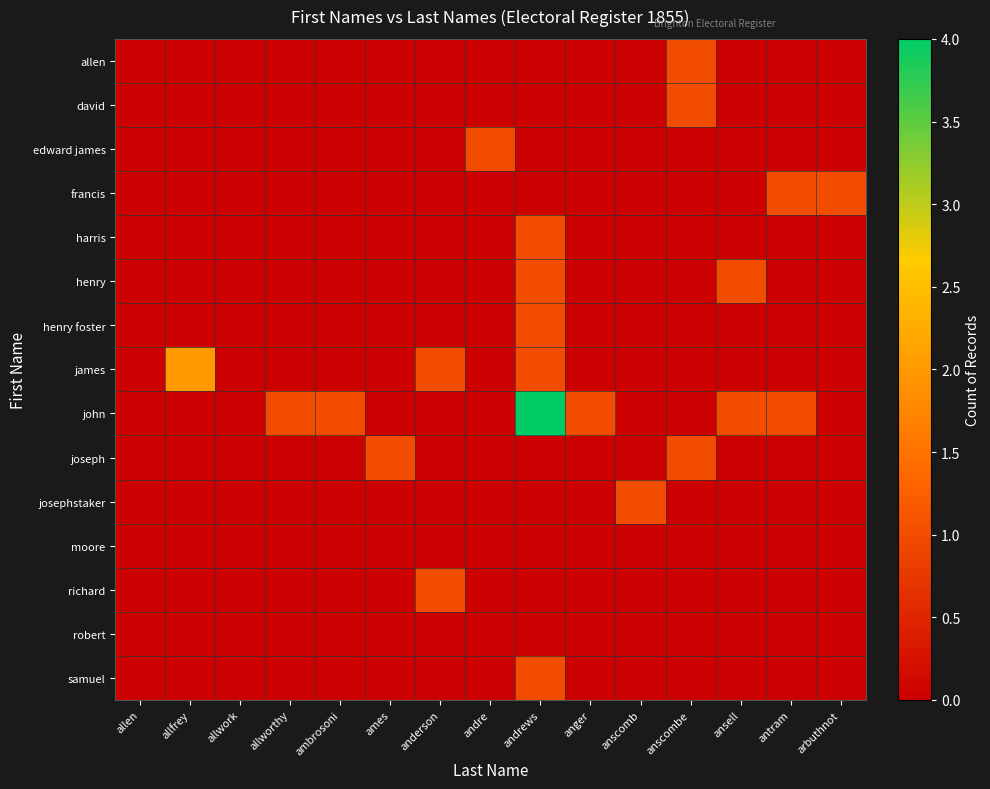

Rank the series at allworthy from lowest to highest value.

allen, david, edward james, francis, harris, henry, henry foster, james, joseph, josephstaker, moore, richard, robert, samuel, john